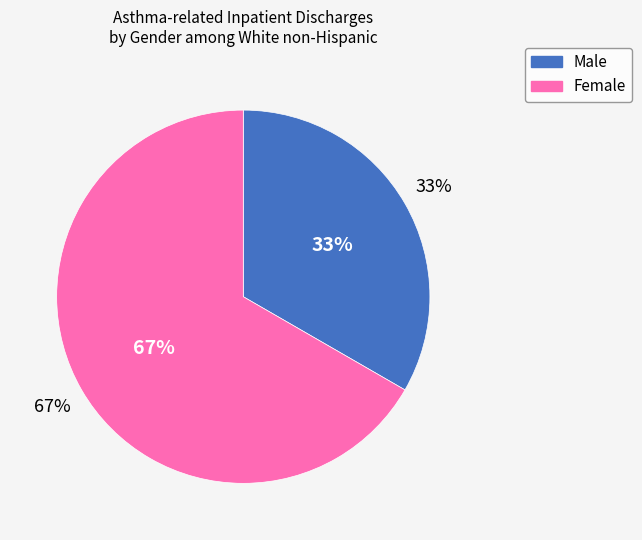

What is the majority slice?

Female